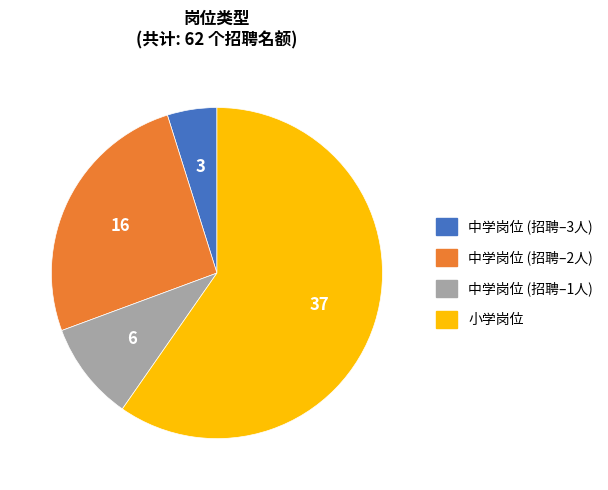

What is the ratio of the value at 中学岗位 (招聘–1人) to the value at 中学岗位 (招聘–2人)?

0.4